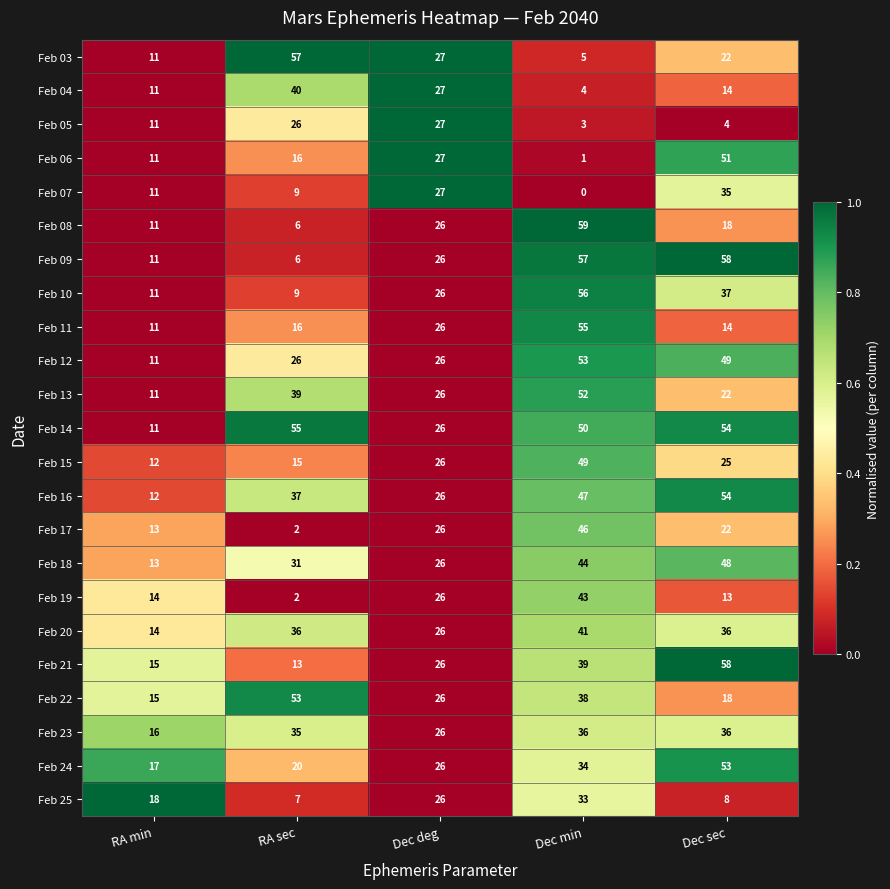

List the labels in order of Feb 22 value, largest first.

RA sec, Dec min, Dec deg, Dec sec, RA min